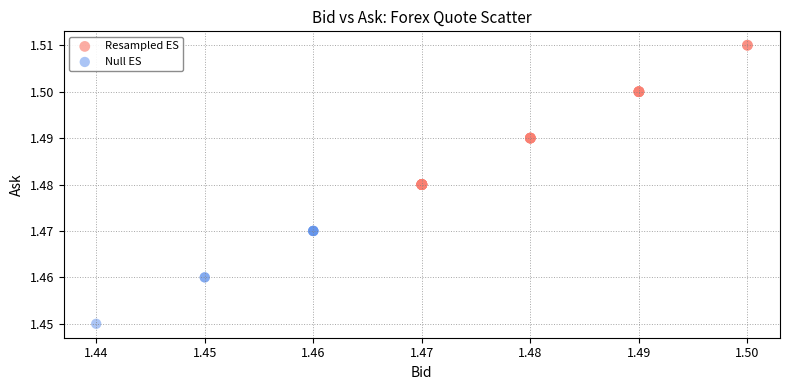

Which series reaches the minimum Y coordinate?

Null ES